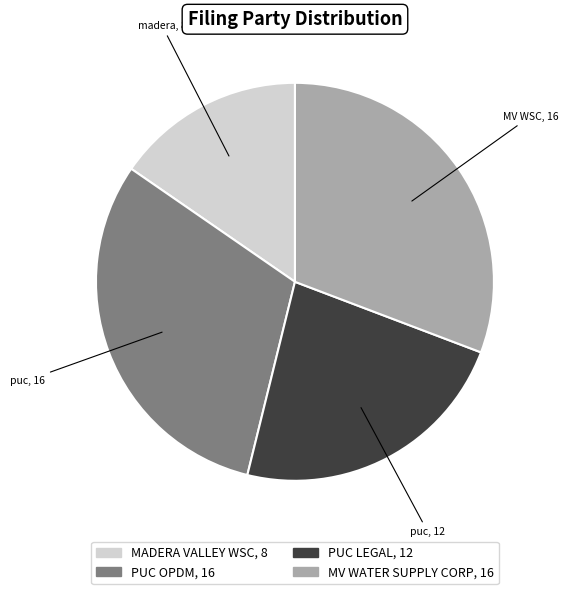

Does any single category account for the majority?

No